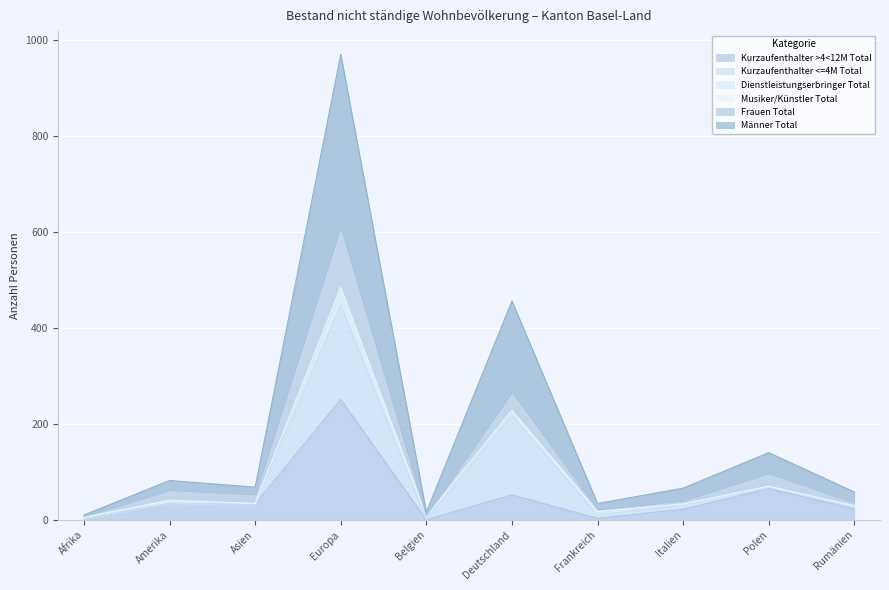

Count the number of categories in the chart.

10